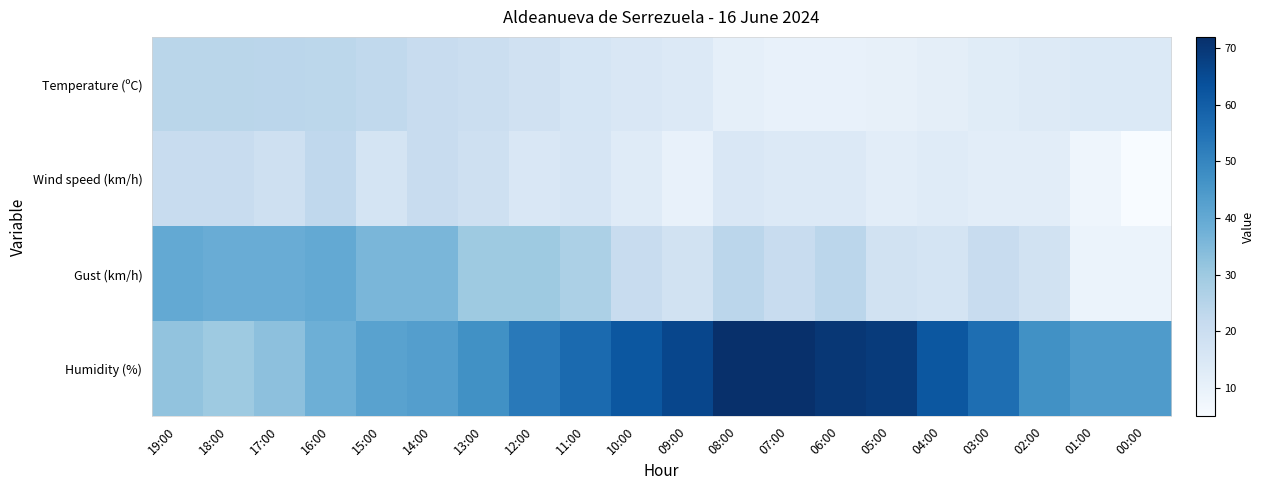

Which has a higher value, 17:00 or 01:00?

17:00